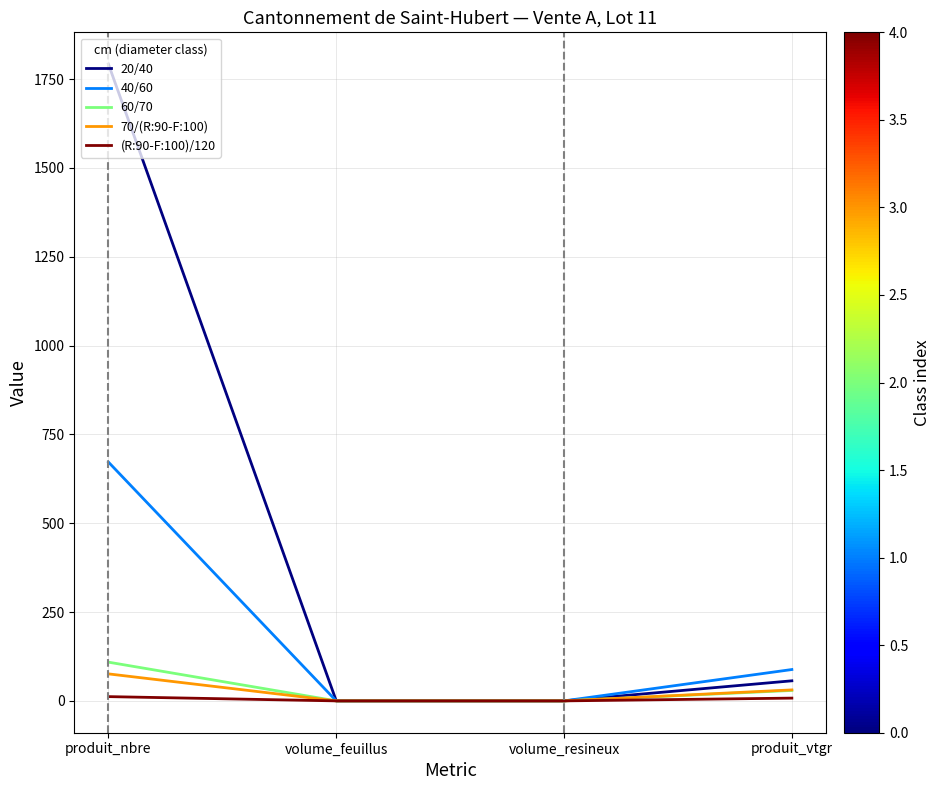

Which series has the largest range (max minus min)?

20/40